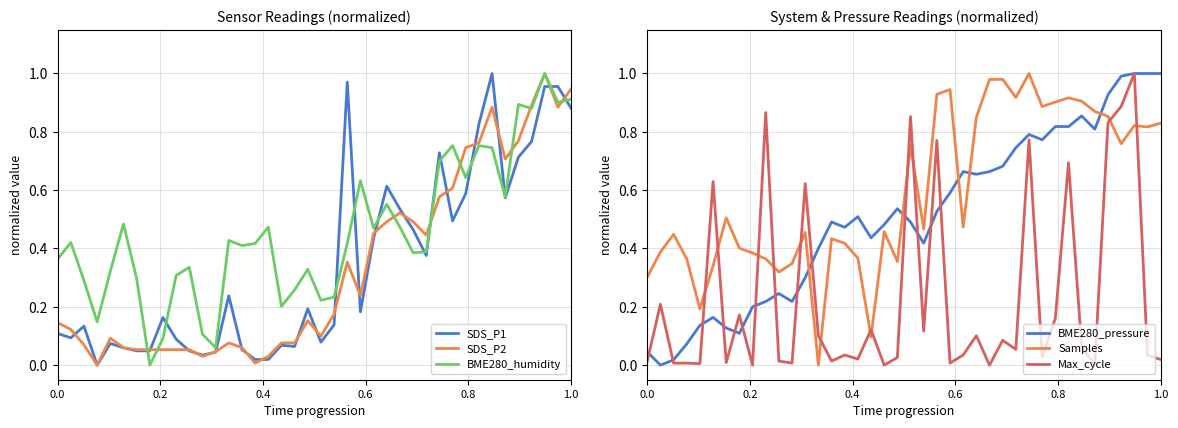

Is it true that BME280_humidity equals 0.1 at 0.0?

False